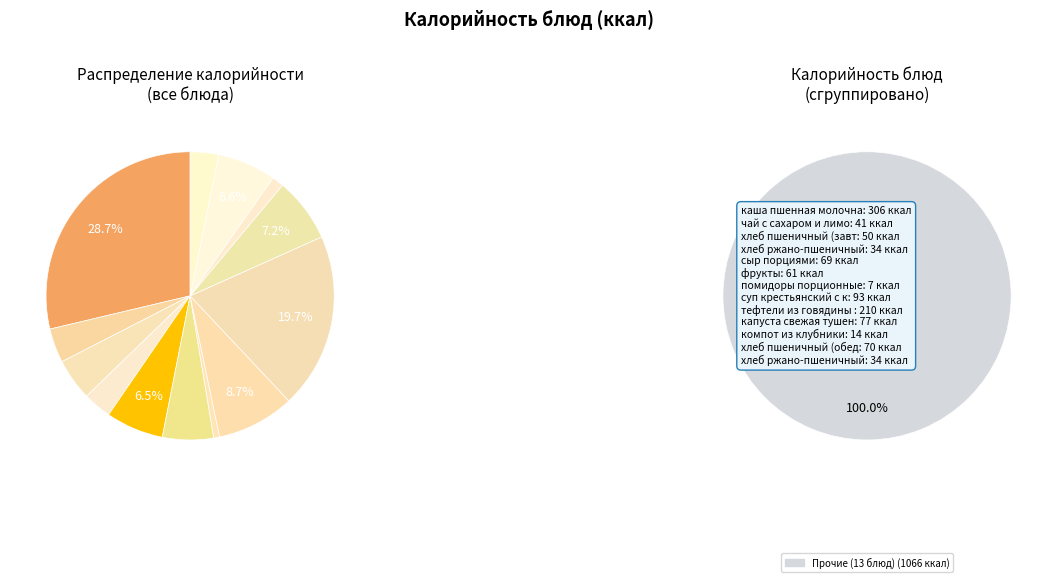

To the nearest percent, what is the average slice percentage?

8%